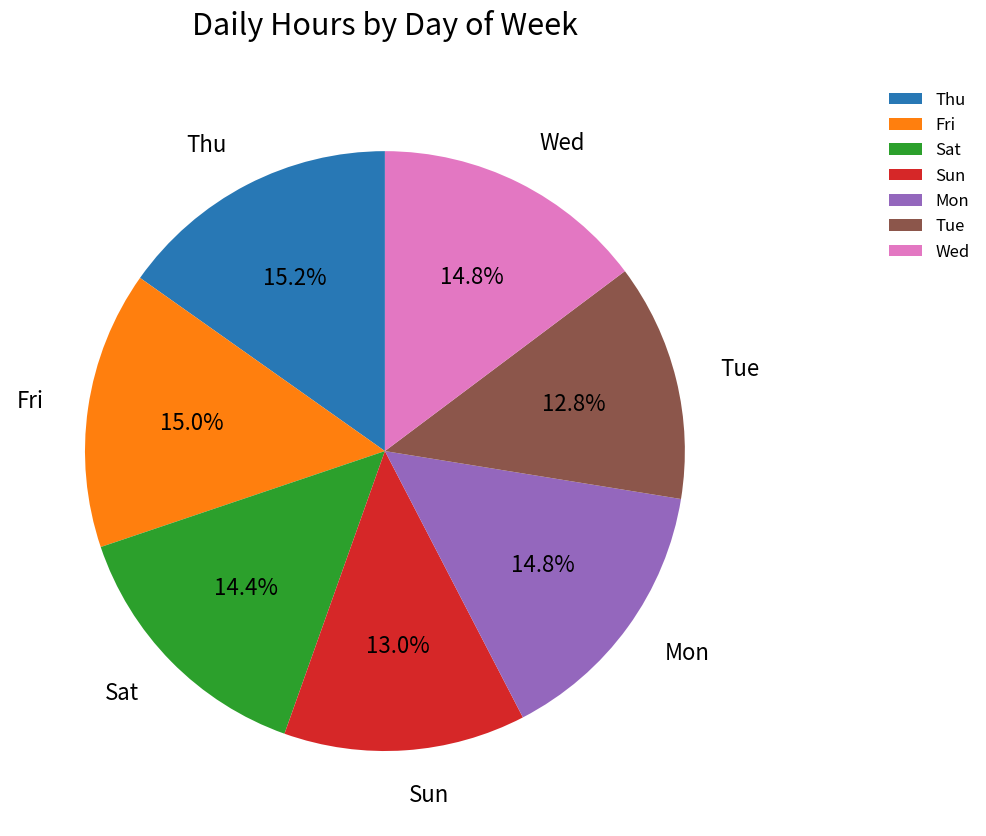

How many slices are in this pie chart?

7